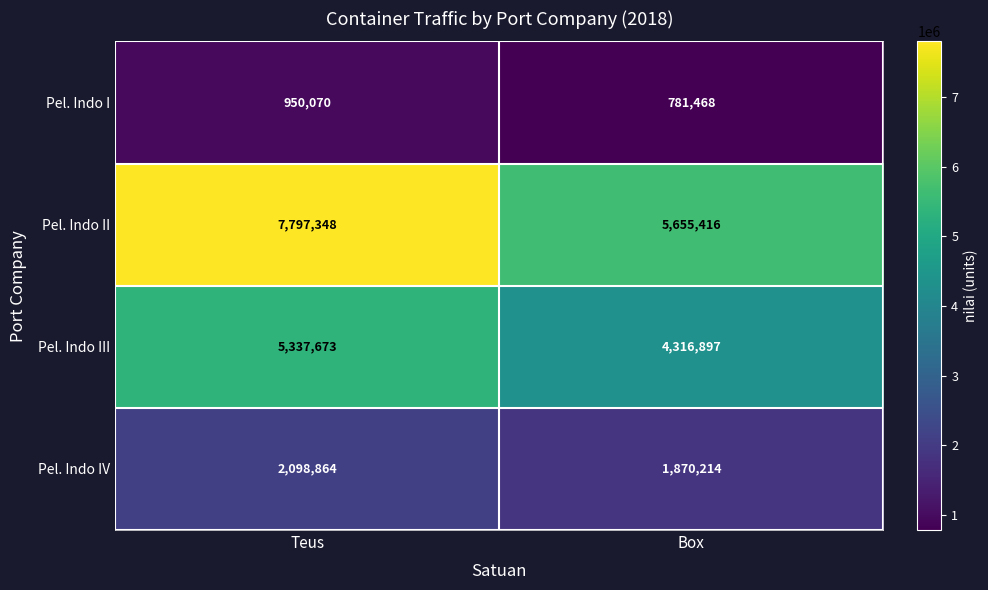

What is the total value across all series at Box?

12623995